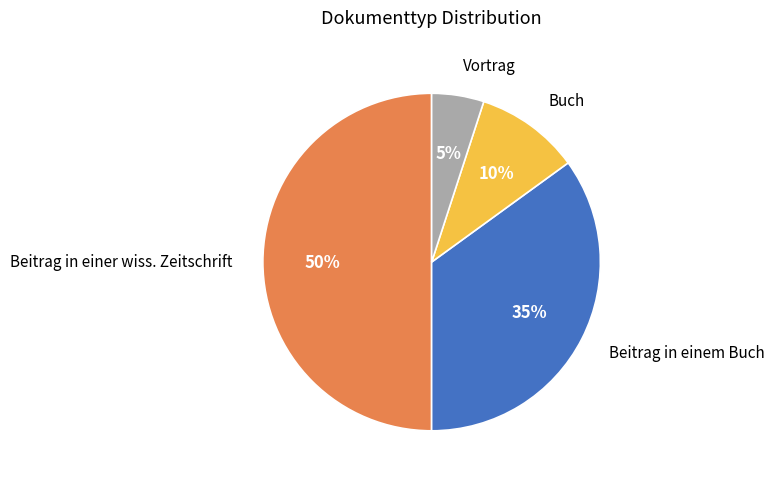

To the nearest percent, what is the difference between the largest and smallest slice percentages?

45%